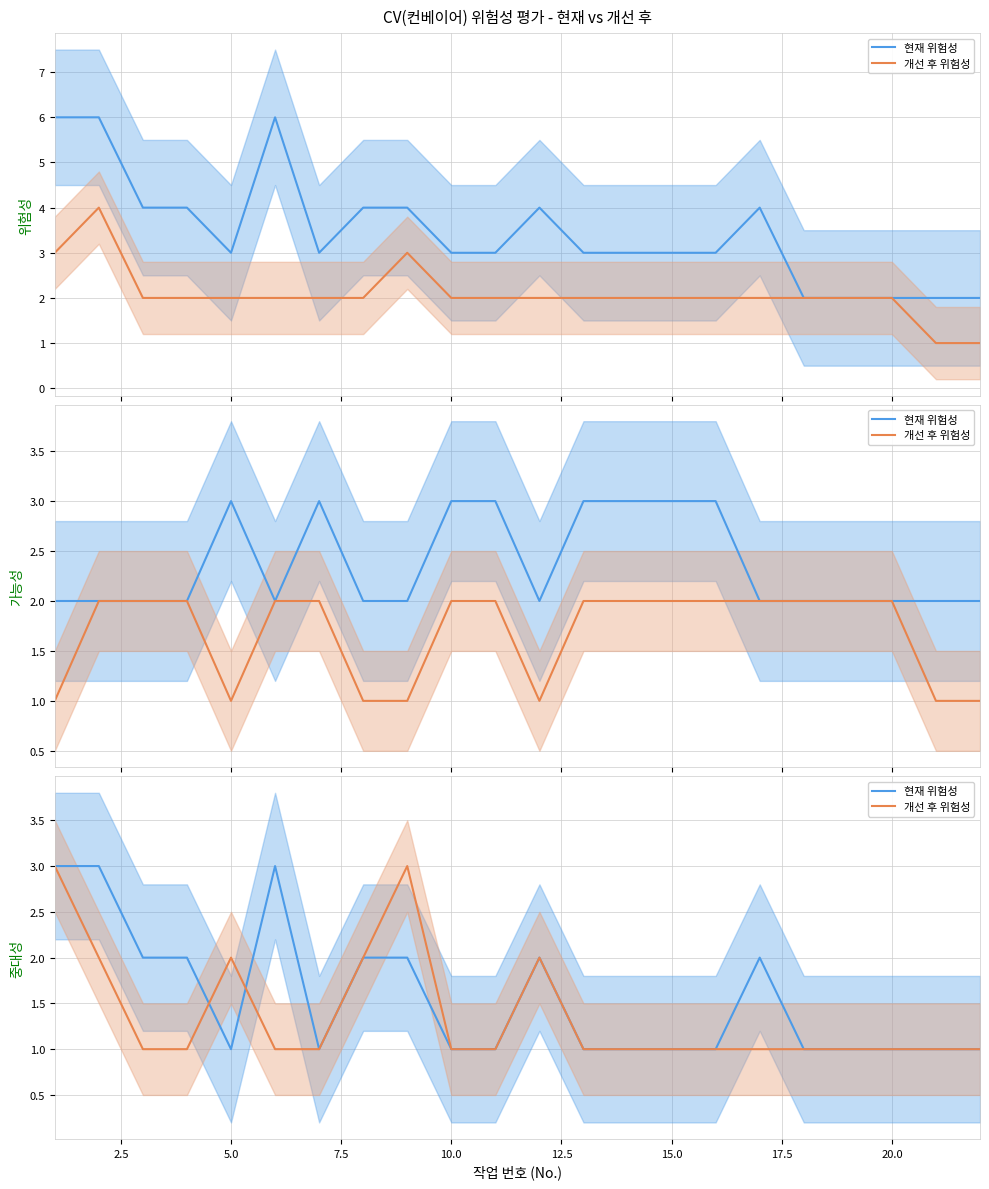

How many lines are shown in the chart?

2